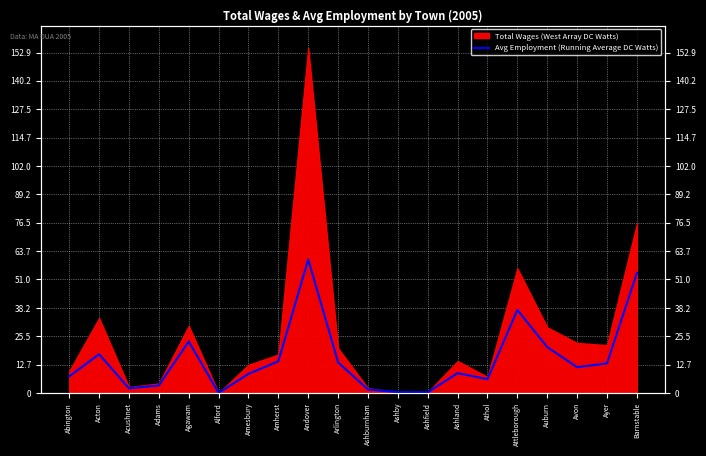

How many data points are less than 11?

10